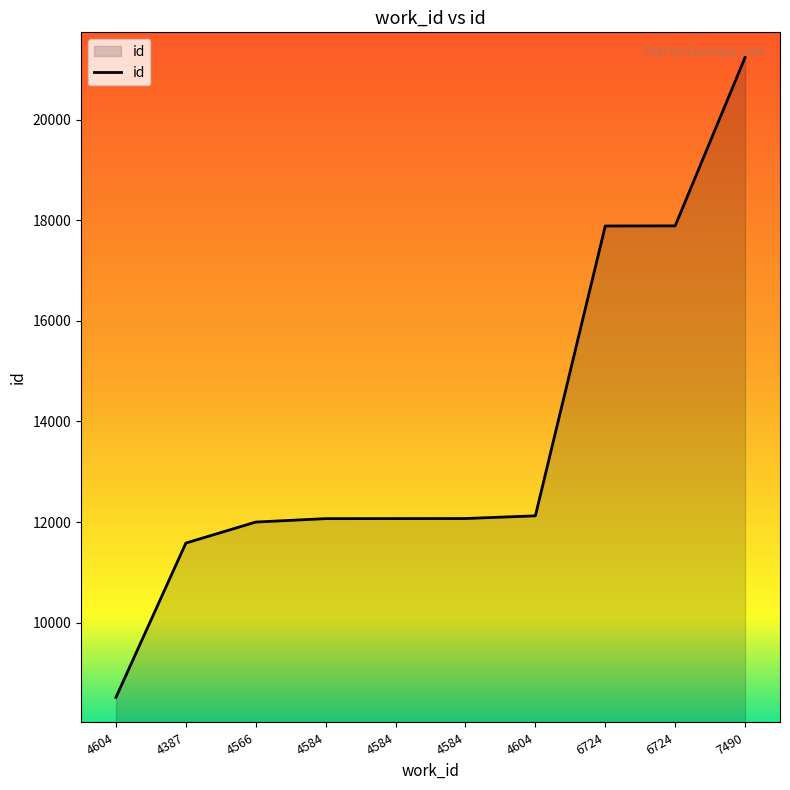

Does the chart display data point markers on the line(s)?

No